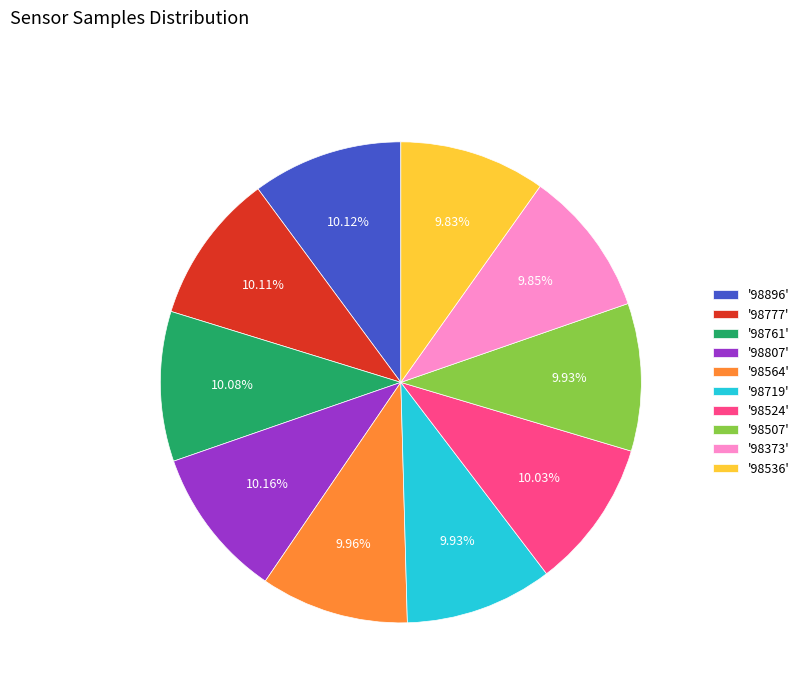

What is the ratio of the value at '98507' to the value at '98896'?

1.0